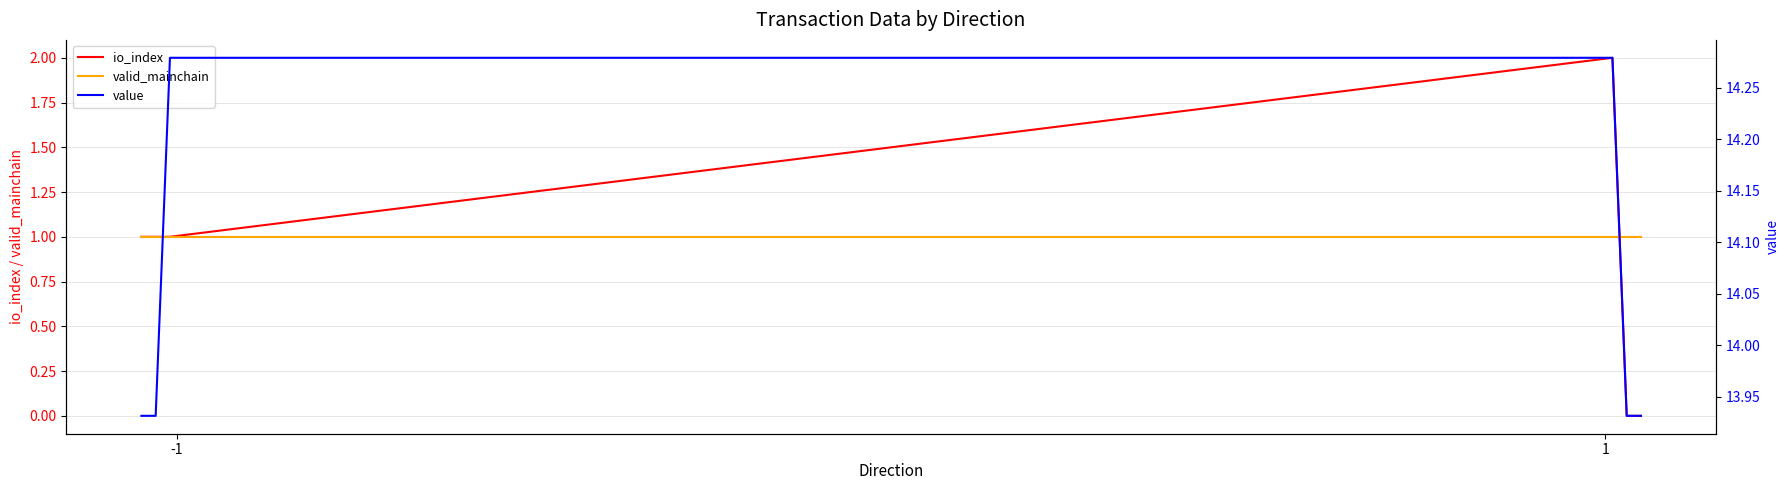

Is it true that value equals 7.7 at 3?

False